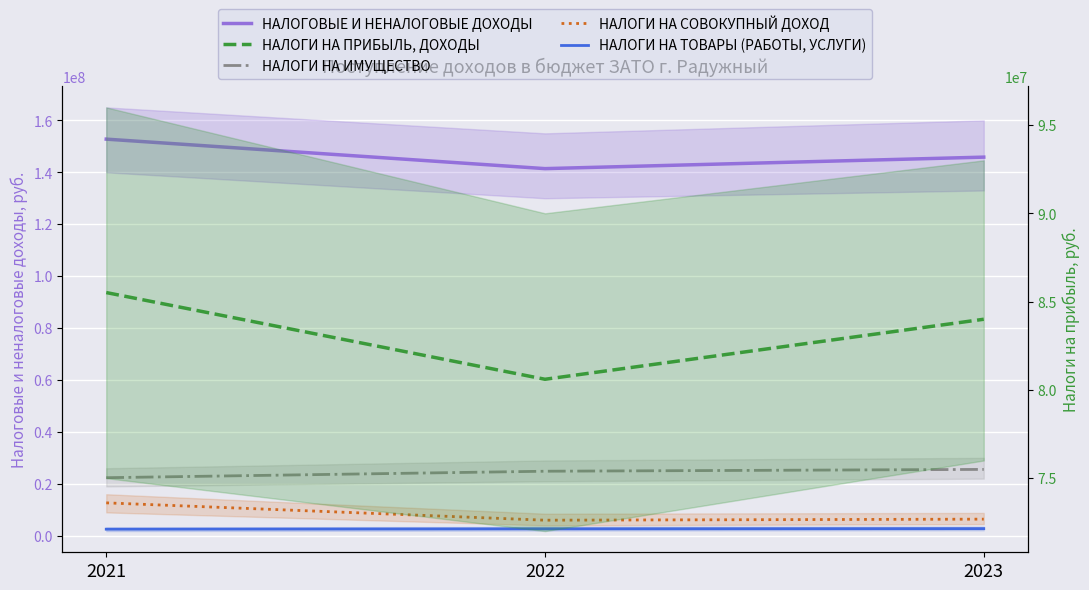

Reading right to left, transcribe all the data shown in this chart.

НАЛОГОВЫЕ И НЕНАЛОГОВЫЕ ДОХОДЫ: 2023=145843235	2022=141417835	2021=152776500
НАЛОГИ НА ИМУЩЕСТВО: 2023=25560000	2022=24860000	2021=22365000
НАЛОГИ НА СОВОКУПНЫЙ ДОХОД: 2023=6400000	2022=6000000	2021=12674365
НАЛОГИ НА ТОВАРЫ (РАБОТЫ, УСЛУГИ): 2023=2754000	2022=2674000	2021=2538200
НАЛОГИ НА ПРИБЫЛЬ, ДОХОДЫ: 2023=84000000	2022=80600000	2021=85512000